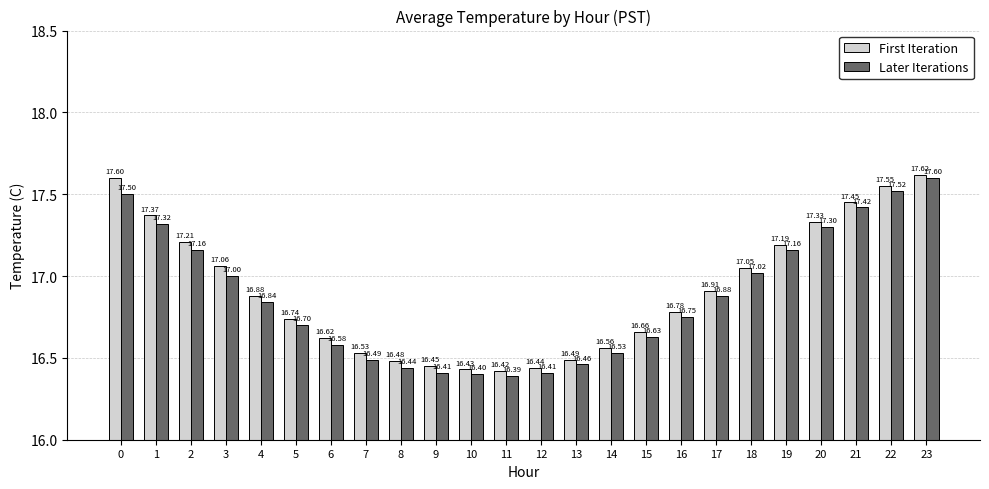

What is the greatest value displayed?

17.6